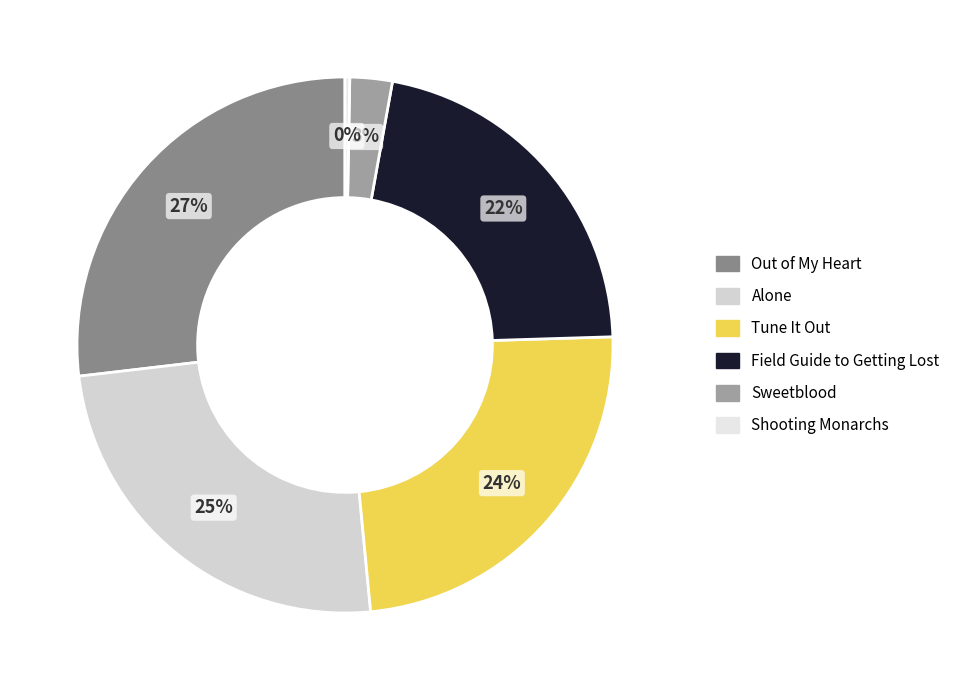

Is there any slice that represents more than half of the pie?

No